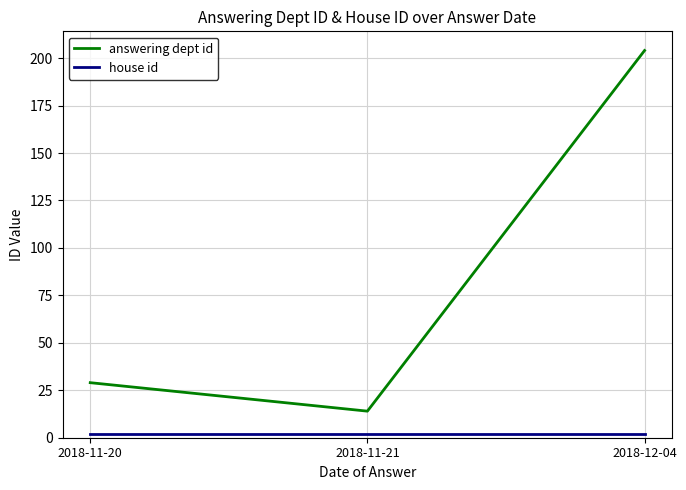

List the labels in order of answering dept id value, largest first.

2018-12-04, 2018-11-20, 2018-11-21